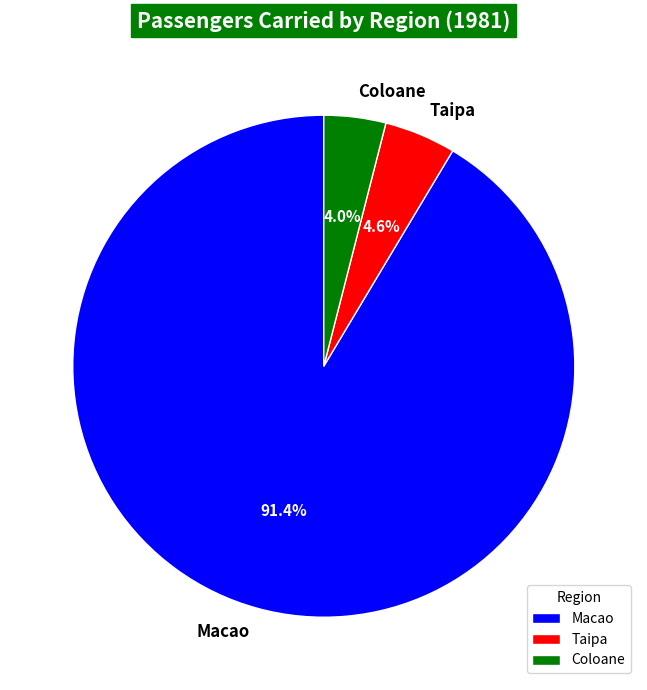

To the nearest percent, what percentage of the pie is Taipa?

5%